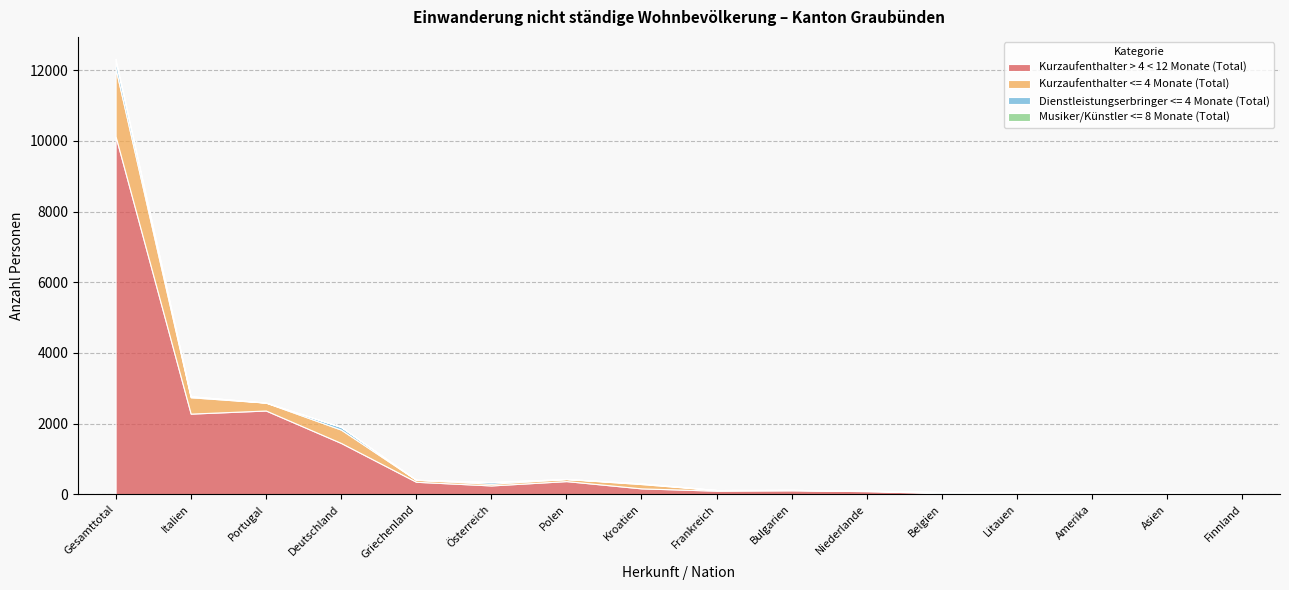

What is the label of the 9th point from the left?

Frankreich